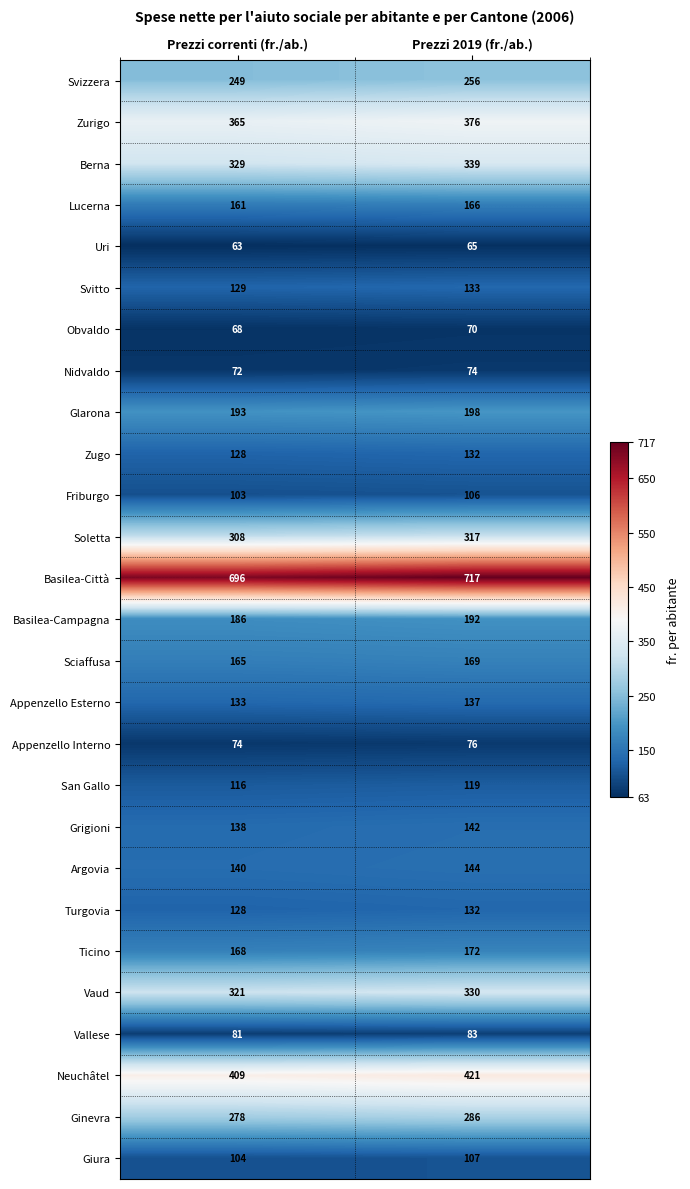

What is the sum of the Neuchâtel values at Prezzi correnti (fr./ab.) and Prezzi 2019 (fr./ab.)?

830